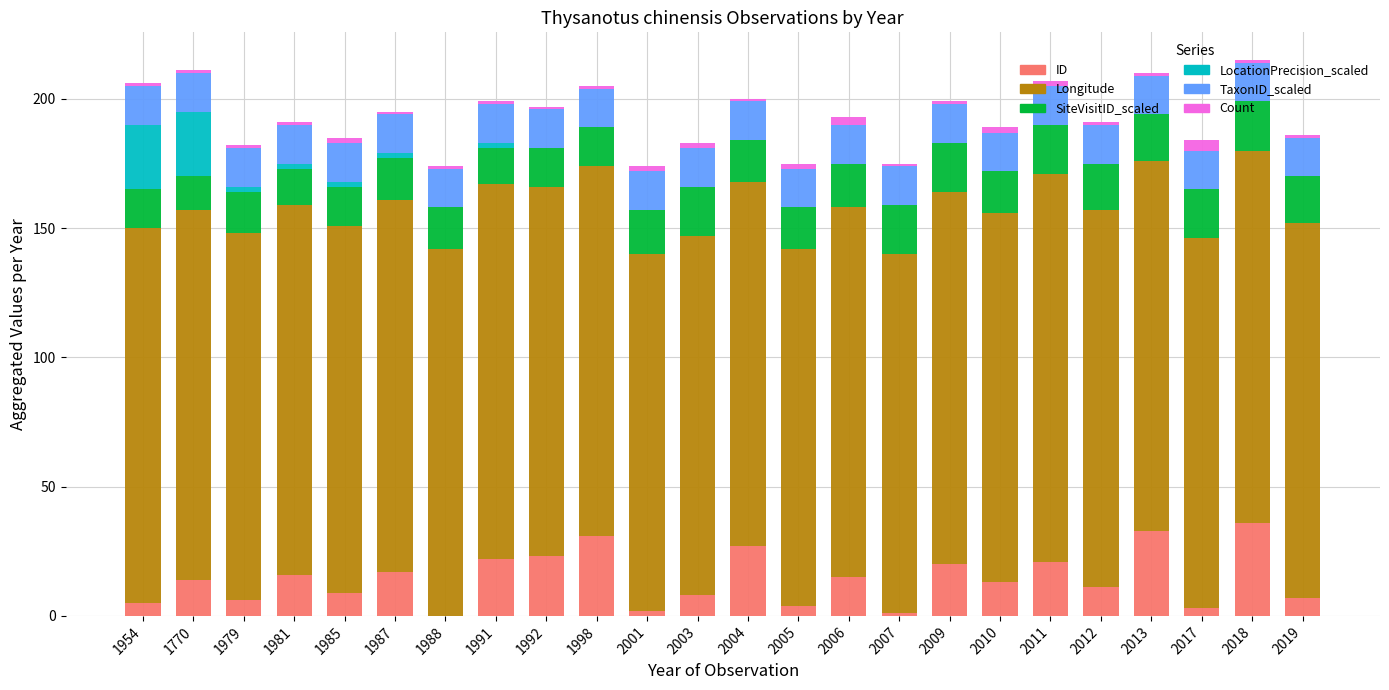

What is the highest value of the ID series?

36